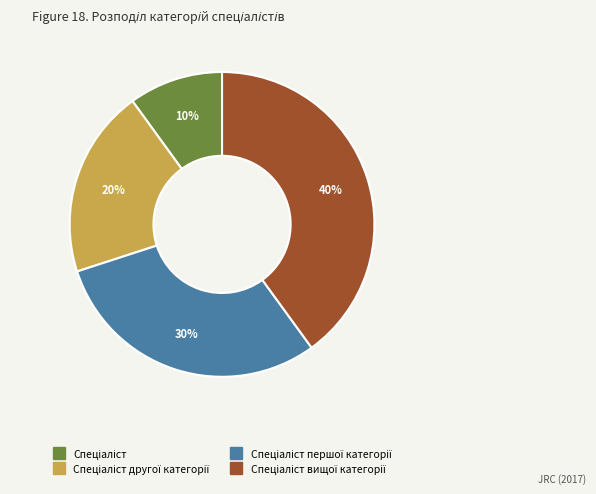

To the nearest percent, what is the average slice percentage?

25%